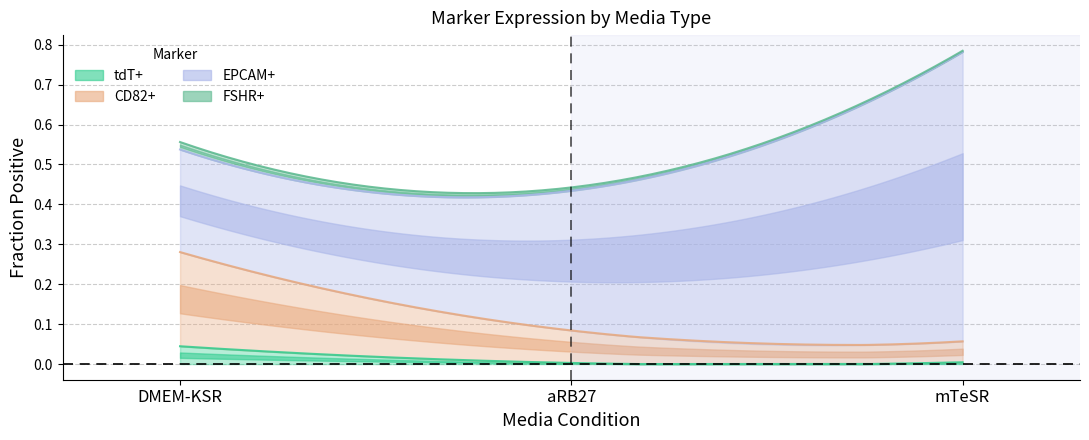

What are all the series names shown in the legend?

tdT_plus, CD82_plus, EPCAM_plus, FSHR_plus